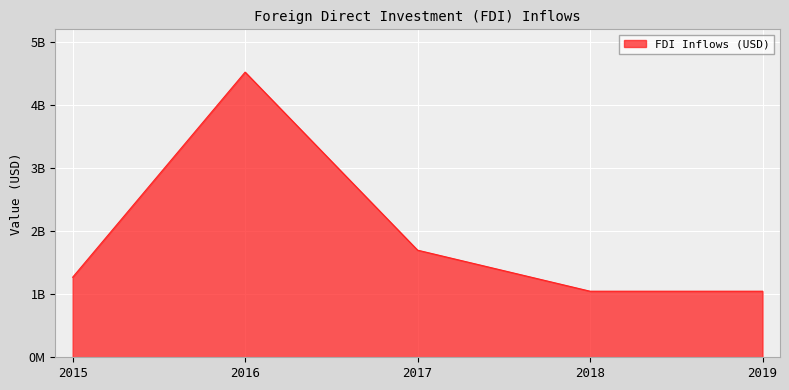

Does the chart display data point markers on the line(s)?

No